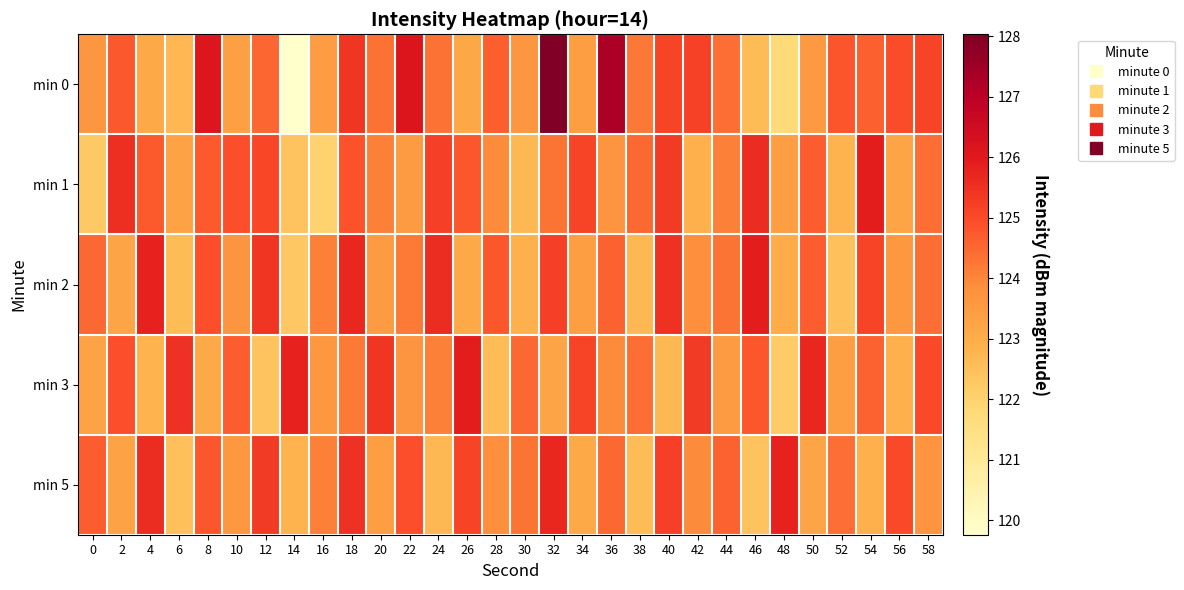

Rank the series at 18 from lowest to highest value.

min 3, min 1, min 0, min 5, min 2